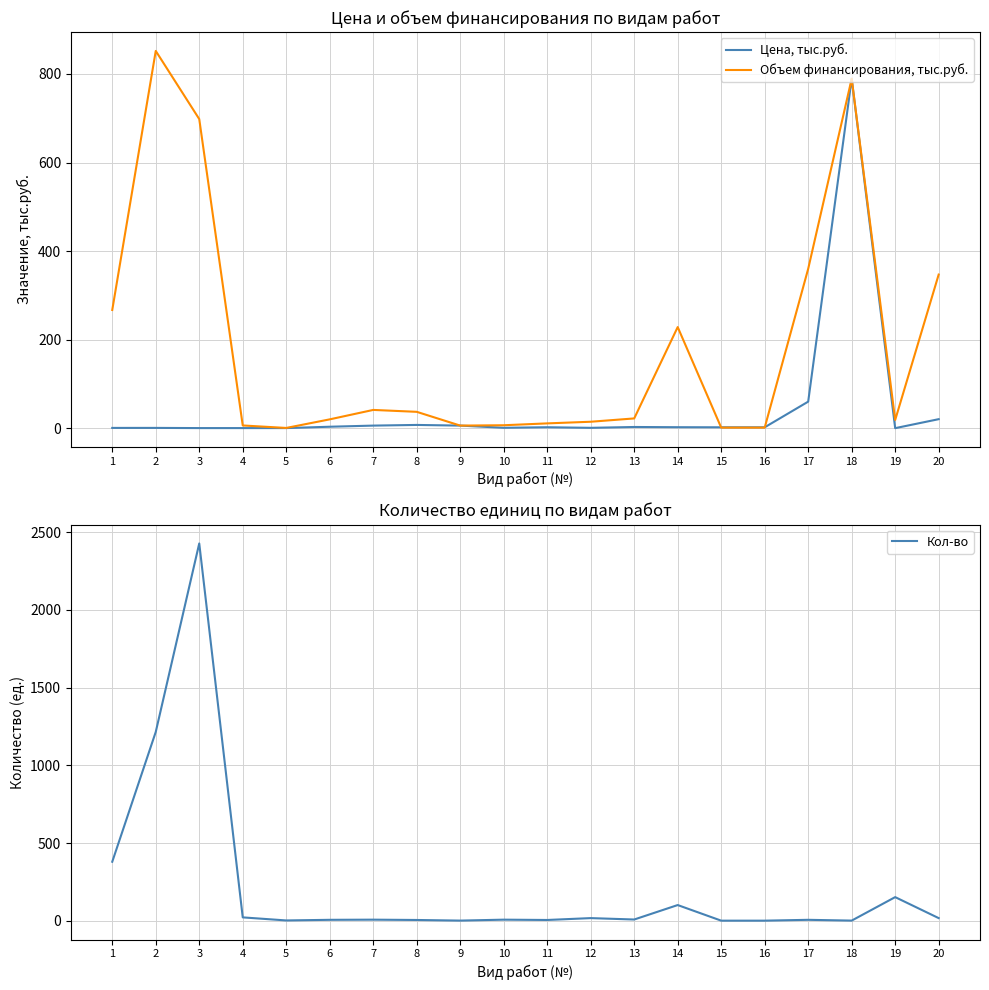

True or false: Цена, тыс.руб. has a value of 5.9 at 7.

True